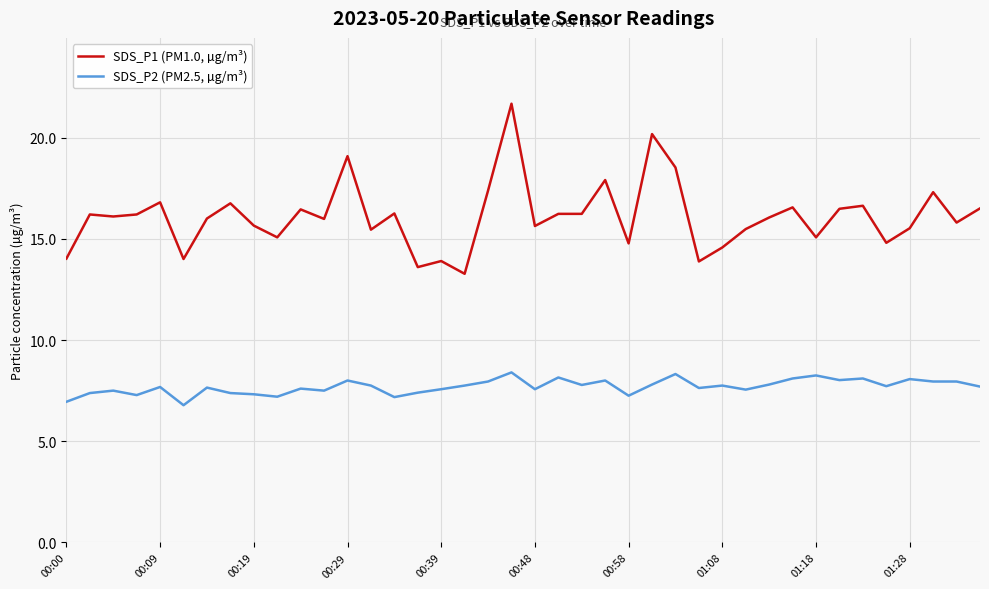

How many lines are shown in the chart?

2